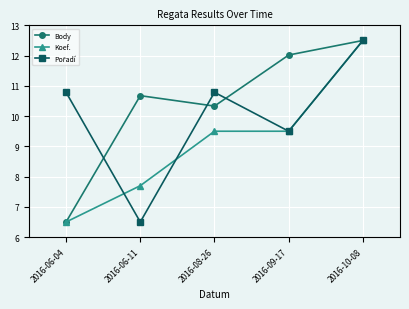

Where does the Body series first go above 10?

2016-06-11